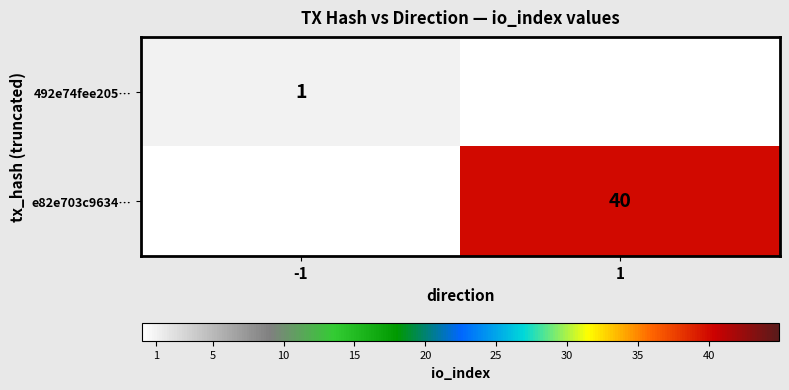

The e82e703c9634… series shows 9 at 1. True or false?

False